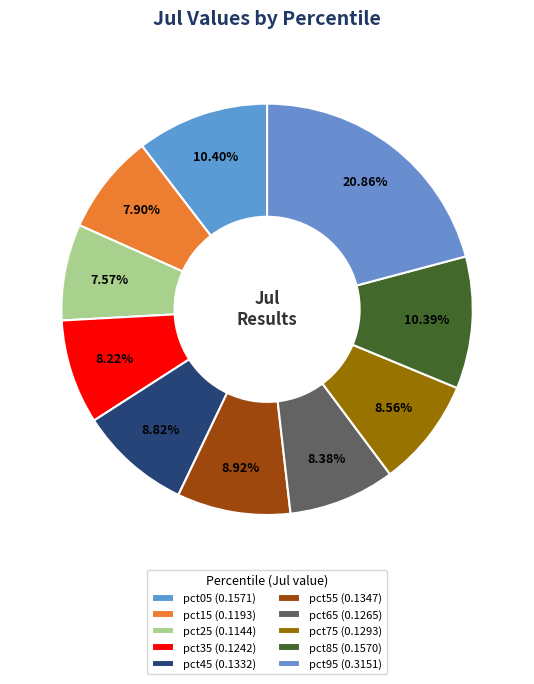

To the nearest percent, what is the average slice percentage?

10%